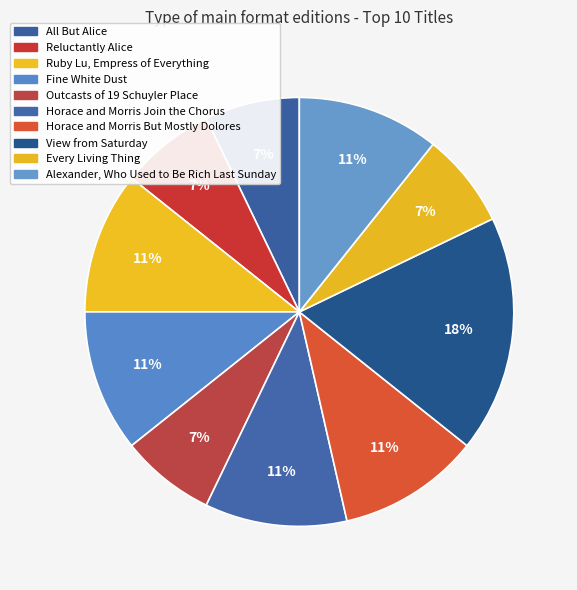

Count the number of slices in the pie.

10